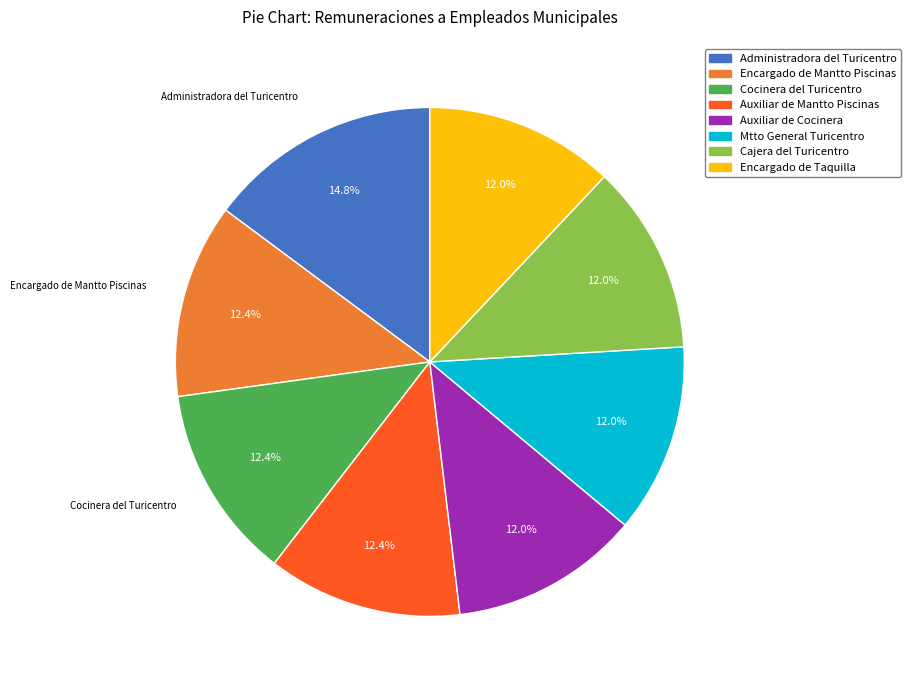

Which category has the biggest portion of the pie?

Administradora del Turicentro